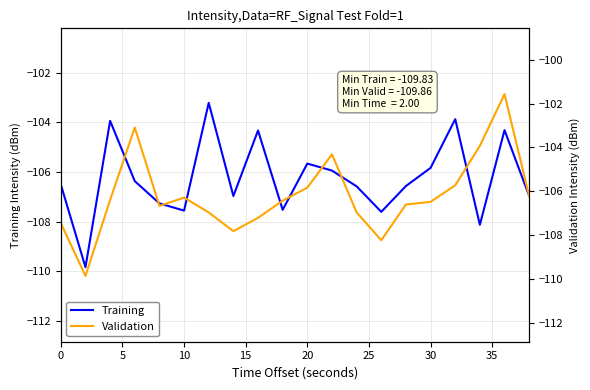

Does the chart have visible grid lines?

Yes